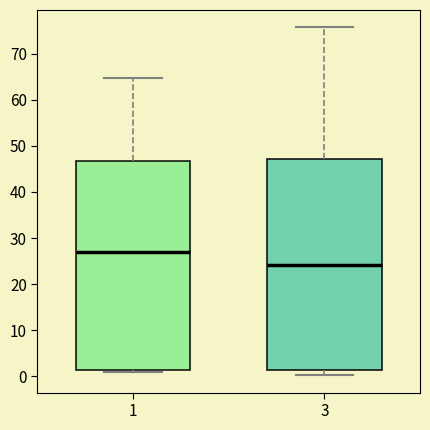

Where does the upper whisker of the box at x = 1 end on the y-axis? The values are not printed on the chart, so give them approximately, as read against the axis.

65